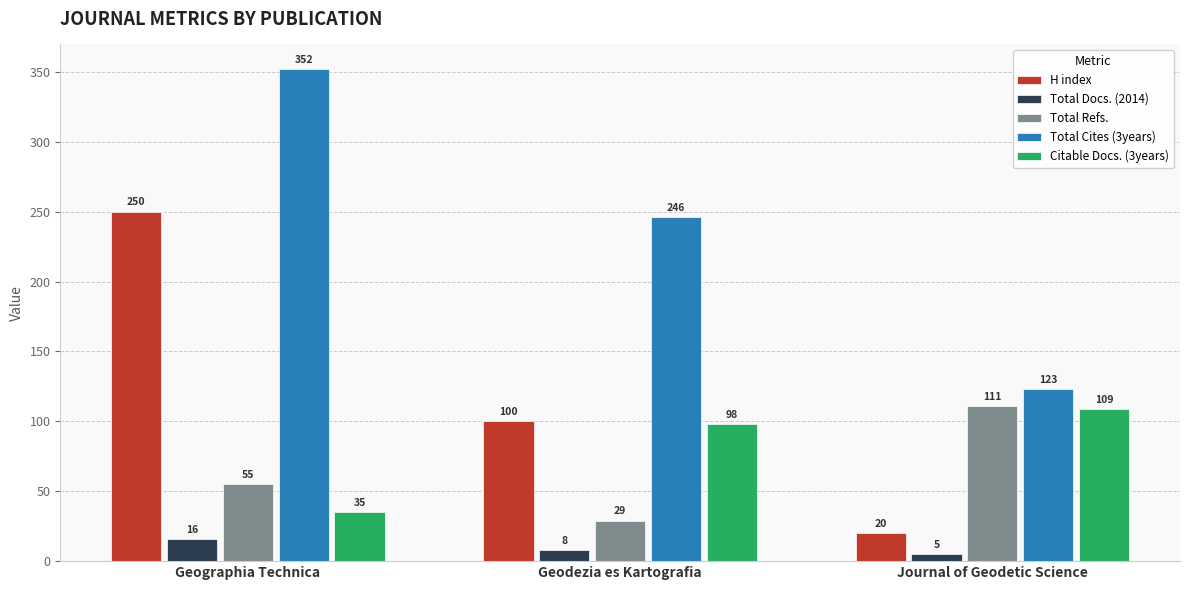

At which label is Total Cites (3years) closest to 237?

Geodezia es Kartografia